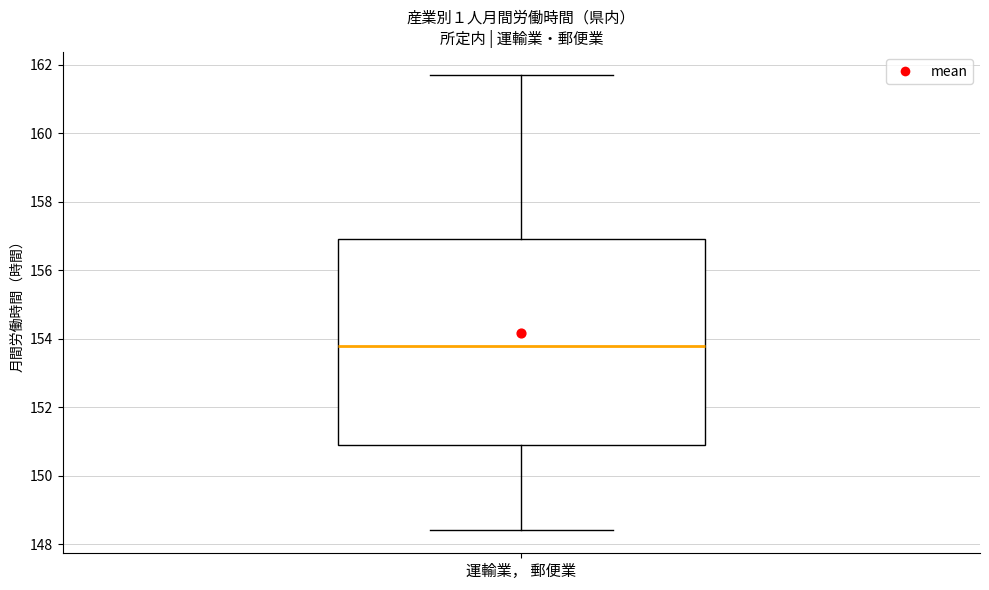

Transcribe this box plot: give where the median line is, the range the box spans, and where the two whiskers end, as read against the y-axis. The values are not printed on the chart, so give them approximately, as read against the axis.

median 153.8, box 151.0 to 157.0, whiskers 148.4 to 161.8